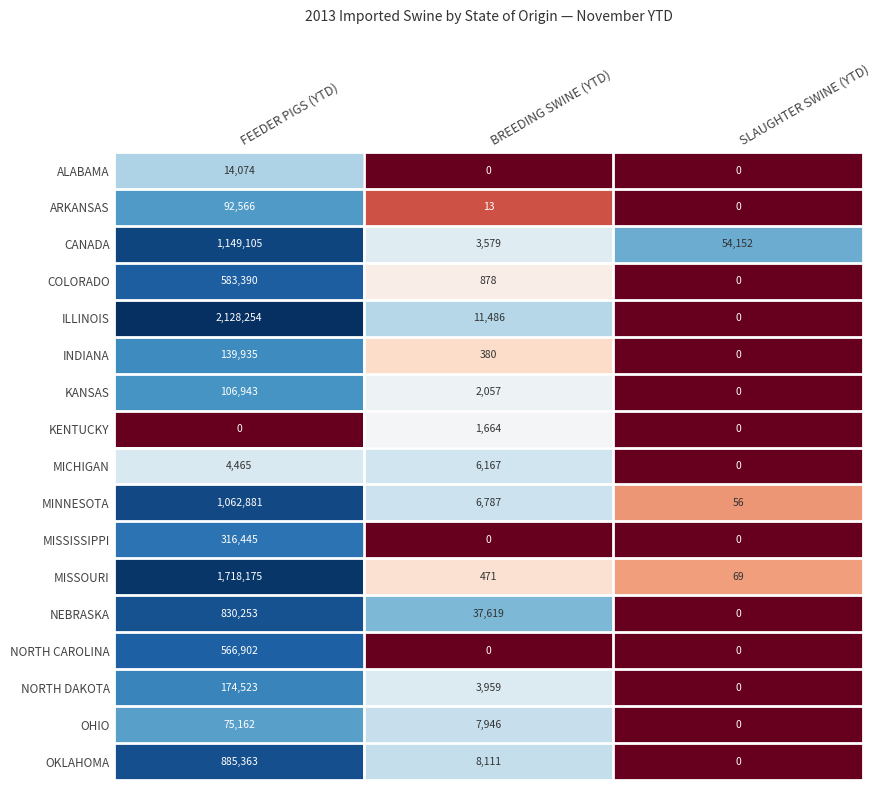

Count the OHIO values in the range 0 to 75162.

3